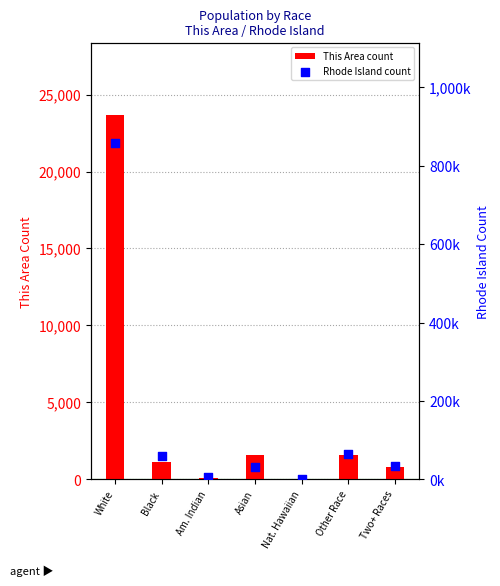

Which series has the widest spread of Y values?

Rhode Island count